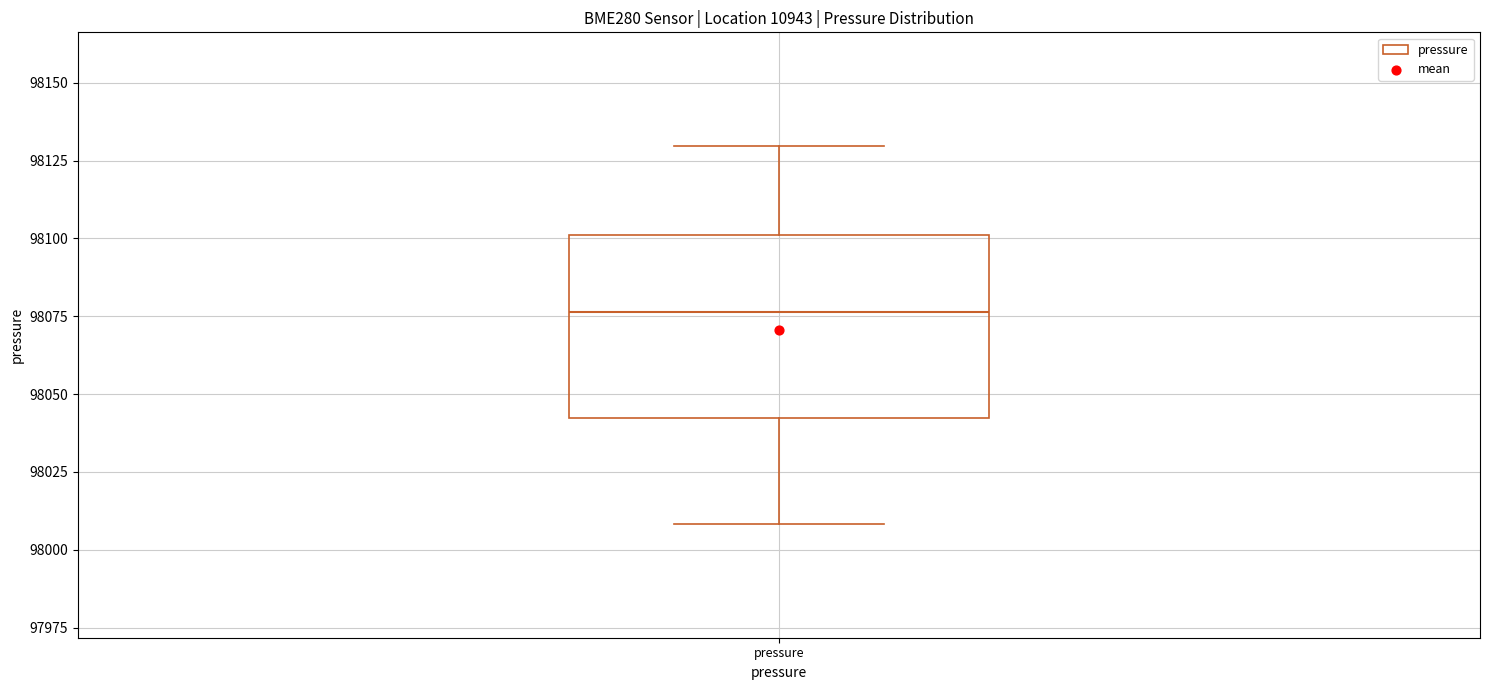

Read this box plot against the y-axis: the position of the median line, the range covered by the box, and the ends of both whiskers. The values are not printed on the chart, so give them approximately, as read against the axis.

median 98075, box 98040 to 98100, whiskers 98010 to 98130